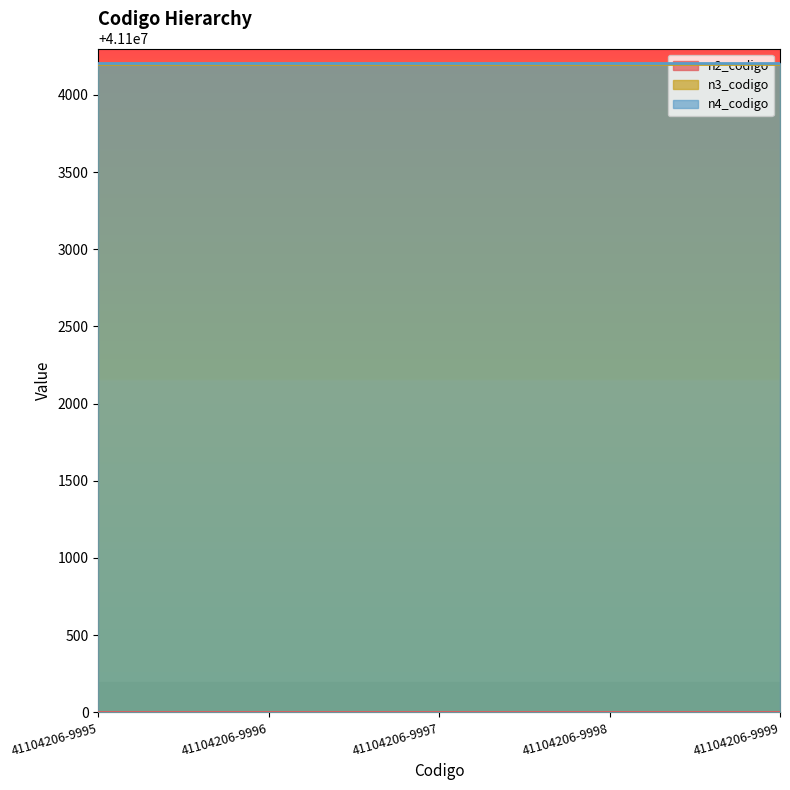

True or false: n2_codigo has more than 1 points higher than both neighbors.

False